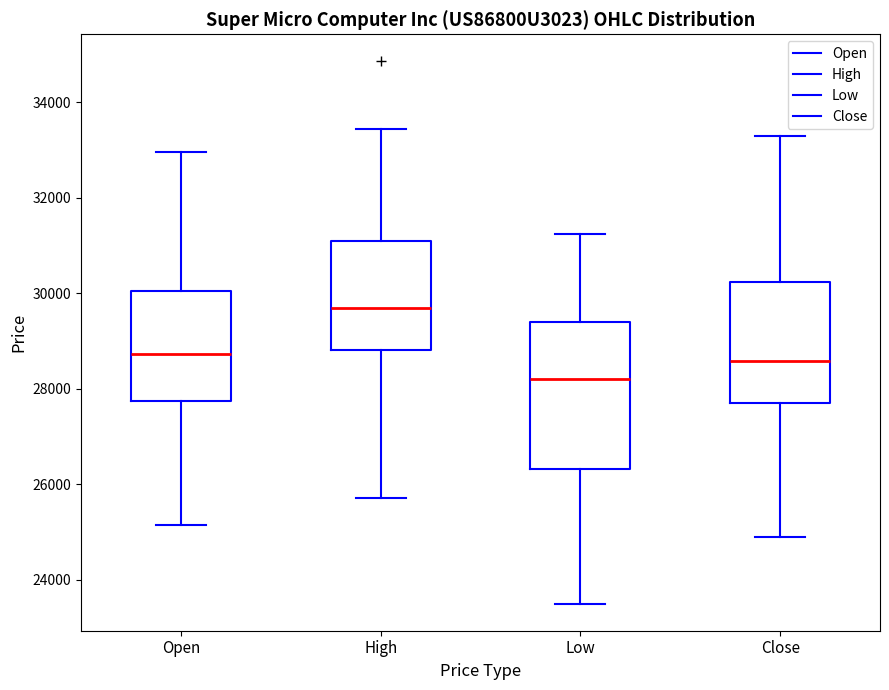

Reading left to right, transcribe this box plot: for each box, give where its median line is, the range the box spans, and where its two whiskers end, as read against the y-axis. The values are not printed on the chart, so give them approximately, as read against the axis.

Open: median 28800, box 27800 to 30000, whiskers 25200 to 33000
High: median 29600, box 28800 to 31000, whiskers 25800 to 33400
Low: median 28200, box 26400 to 29400, whiskers 23400 to 31200
Close: median 28600, box 27800 to 30200, whiskers 24800 to 33200